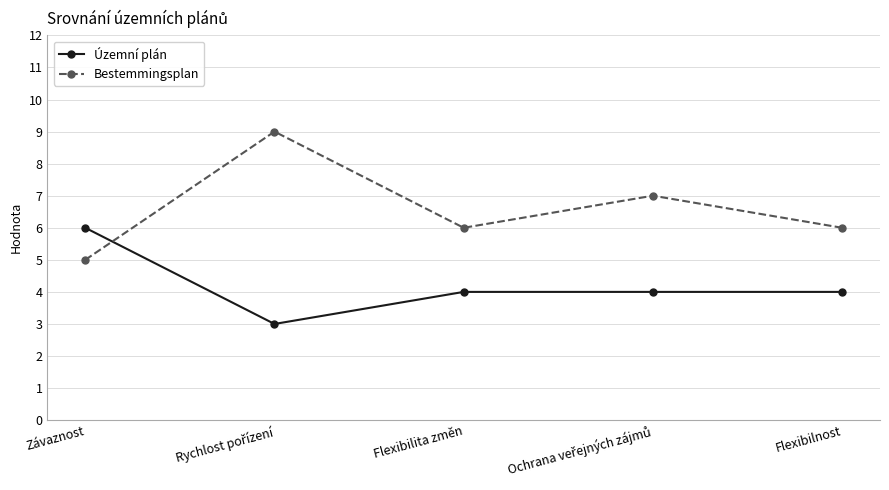

What position from the right is Flexibilita změn?

3